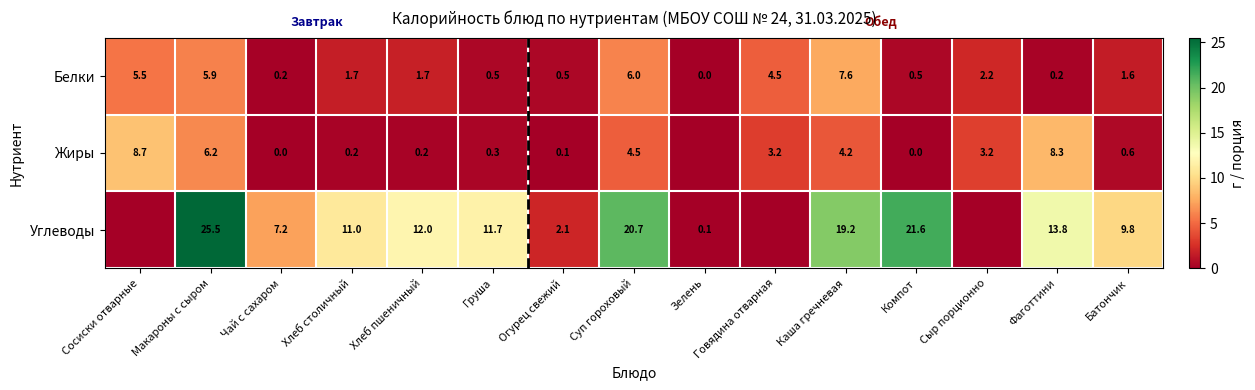

Which series changed the most between Чай с сахаром and Компот?

Углеводы